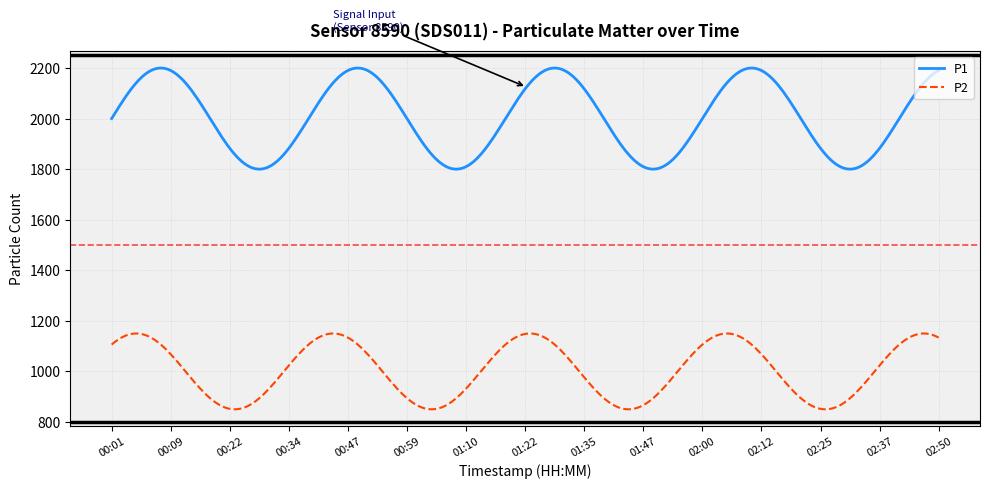

At how many categories does at least one series exceed 1349?

300